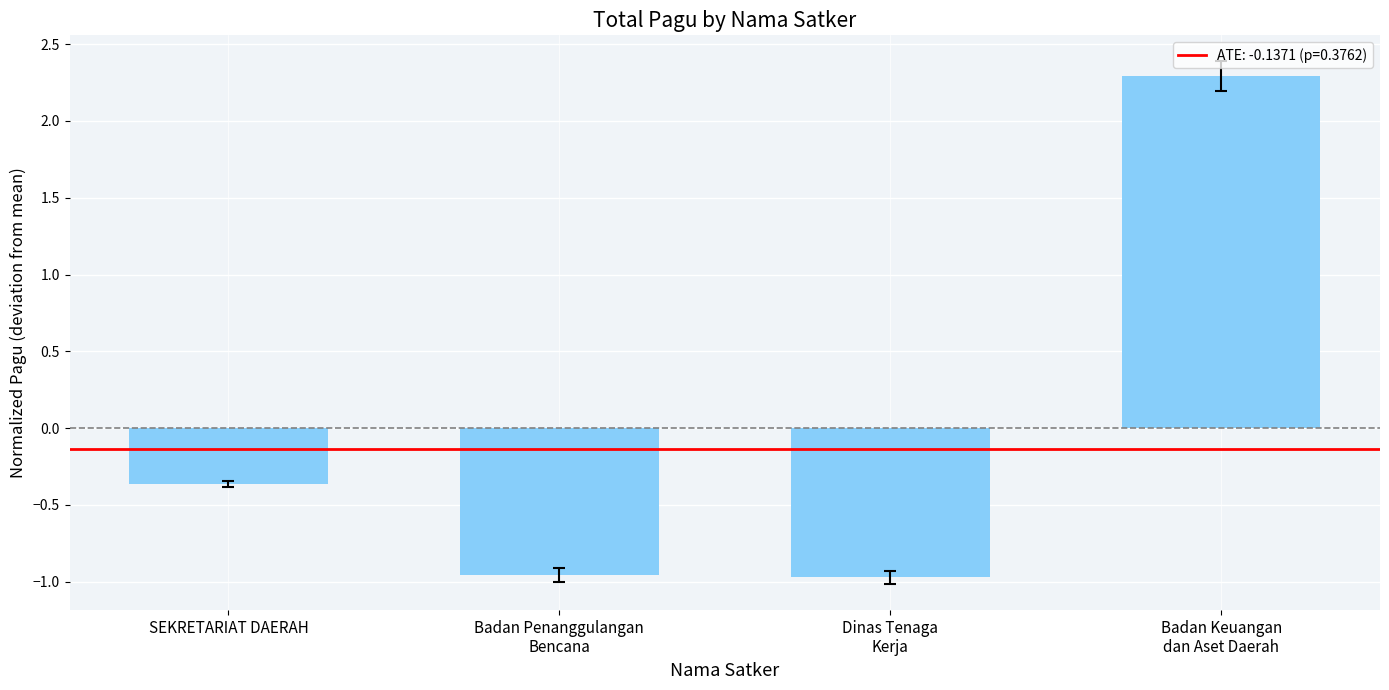

The chart shows a value of -0.1 at SEKRETARIAT DAERAH. True or false?

False